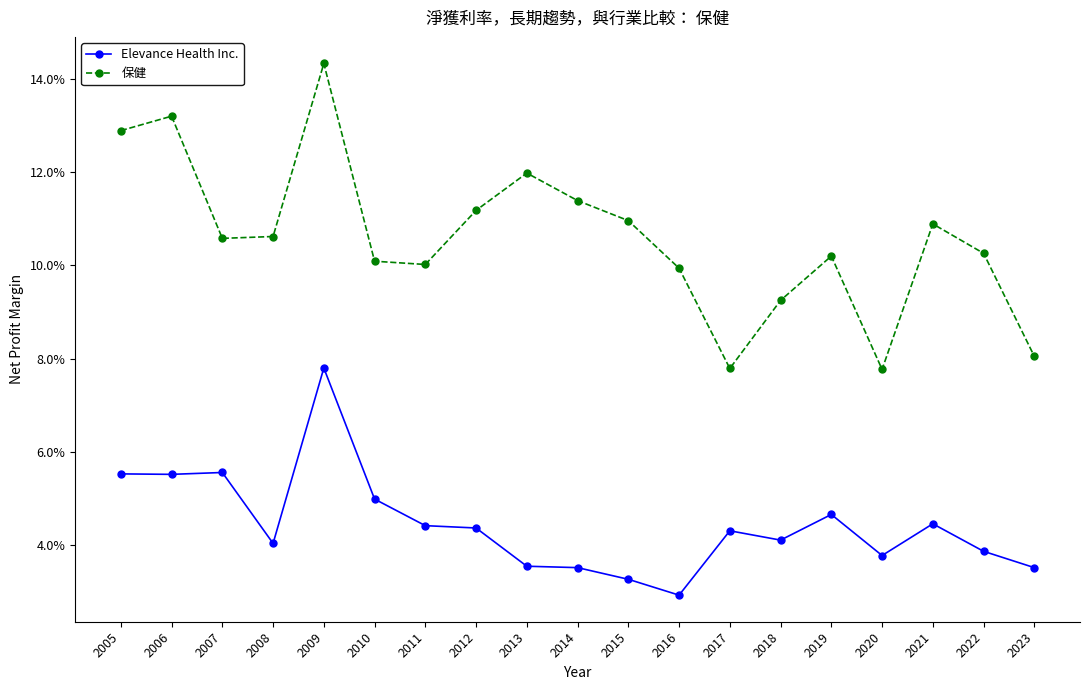

Is this an area chart (filled region under the line)?

No